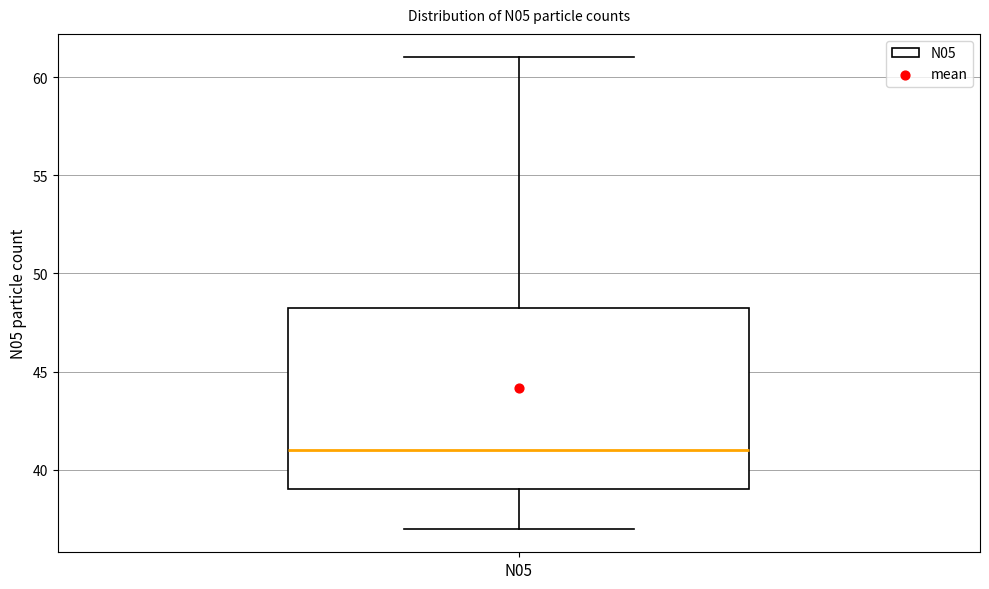

Where is the upper edge of the box for N05 on the y-axis? The values are not printed on the chart, so give them approximately, as read against the axis.

48.5